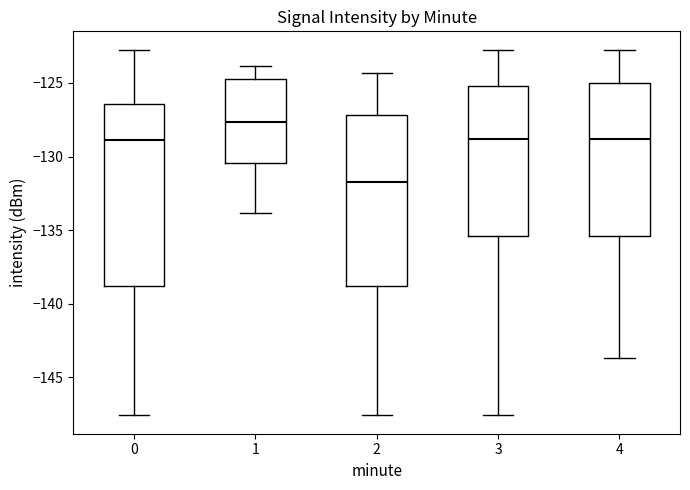

Reading left to right, transcribe this box plot: for each box, give where its median line is, the range the box spans, and where its two whiskers end, as read against the y-axis. The values are not printed on the chart, so give them approximately, as read against the axis.

0: median -129.0, box -139.0 to -126.5, whiskers -147.5 to -122.5
1: median -127.5, box -130.5 to -124.5, whiskers -134.0 to -124.0
2: median -132.0, box -139.0 to -127.0, whiskers -147.5 to -124.5
3: median -129.0, box -135.5 to -125.0, whiskers -147.5 to -122.5
4: median -129.0, box -135.5 to -125.0, whiskers -143.5 to -122.5